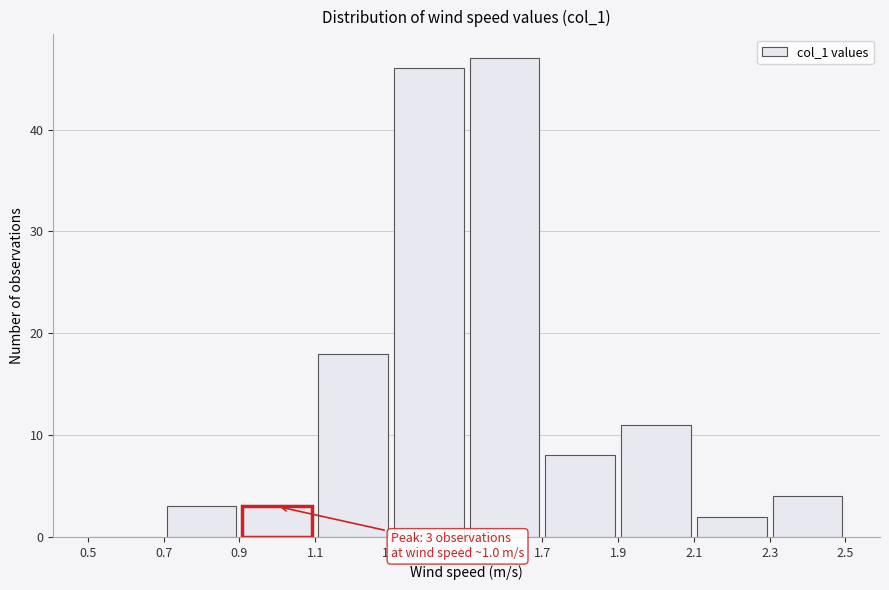

Over which range of the x-axis is the bar tallest?

1.5 to 1.7